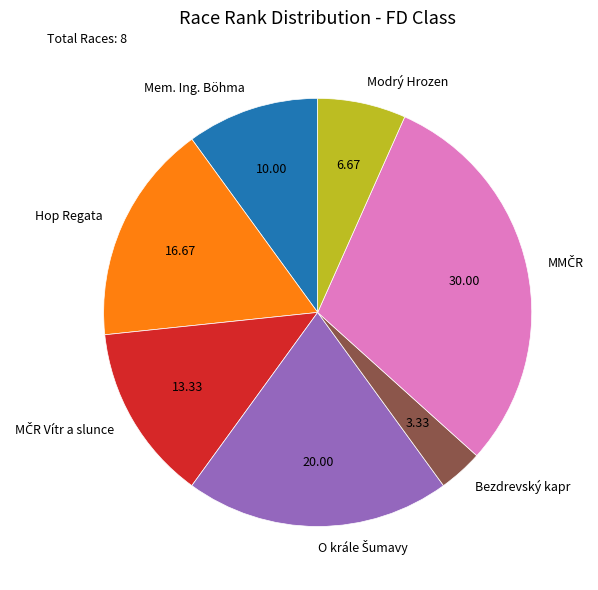

Between Mem. Ing. Böhma and Hop Regata, which is larger?

Hop Regata